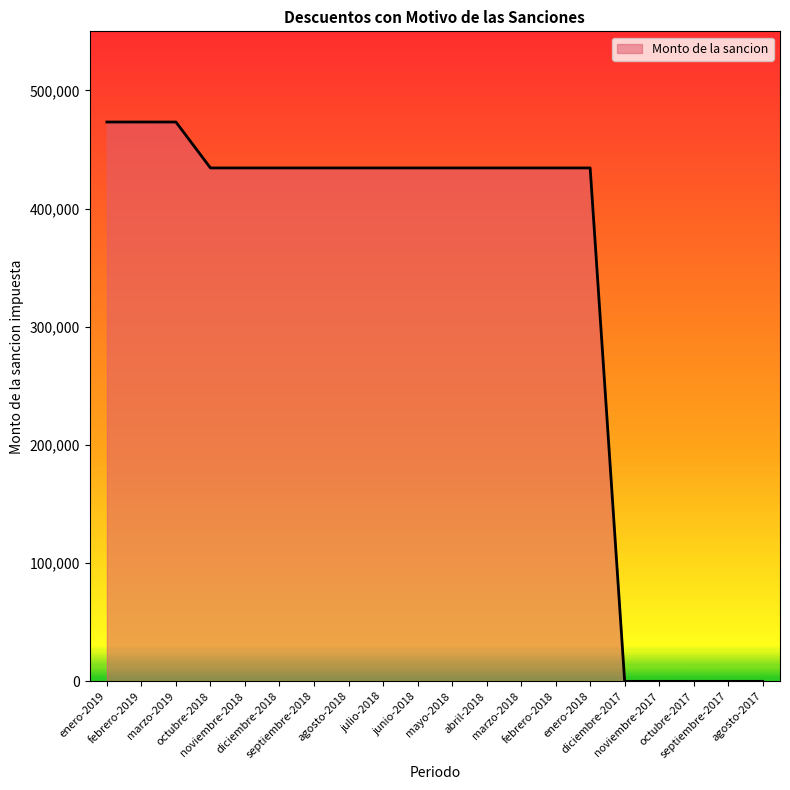

The value at diciembre-2017 is 272452.0. True or false?

False